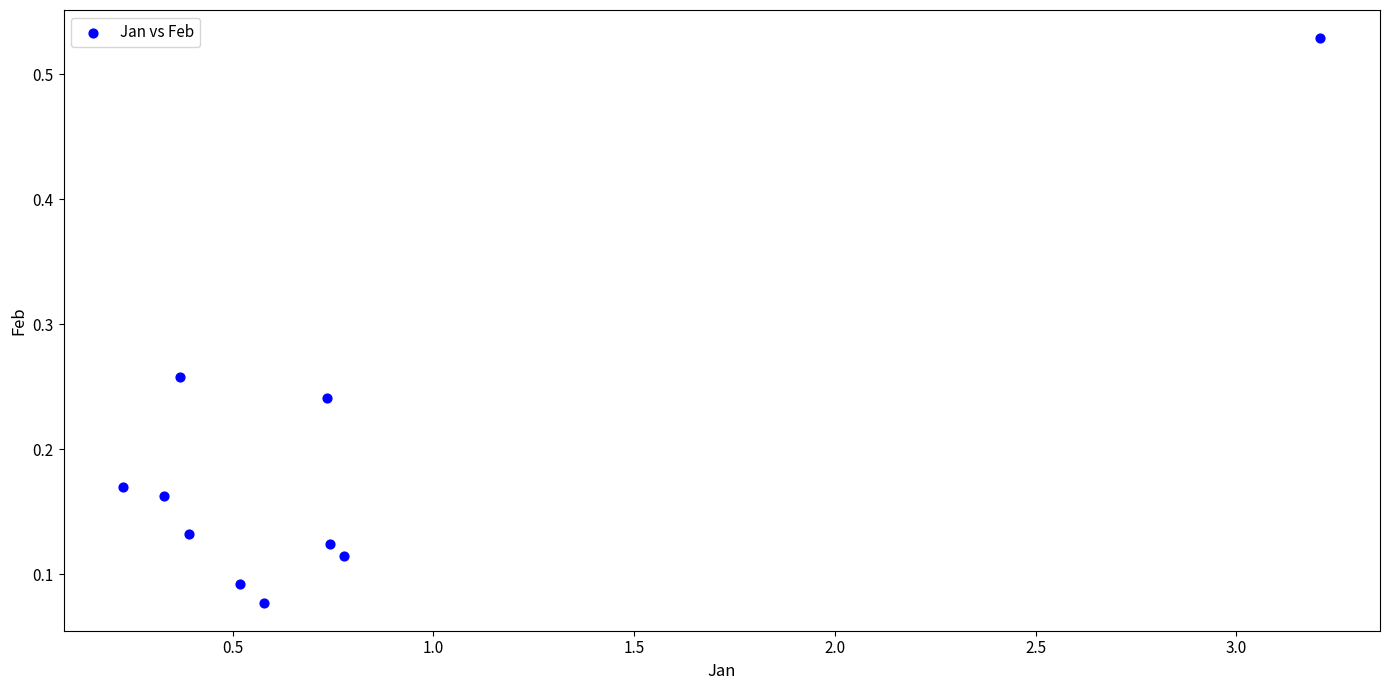

What is the range of X values (max minus min)?

3.0